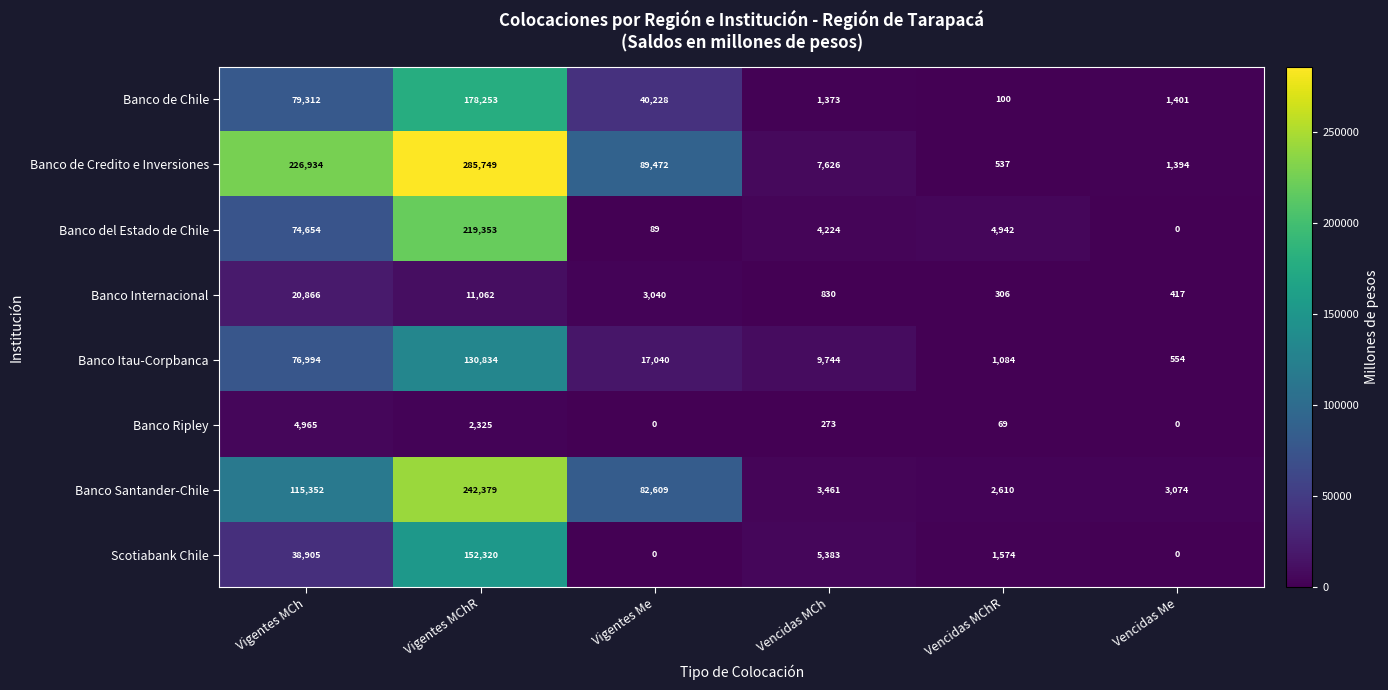

Is it true that Banco Ripley equals 0 at Vencidas Me?

True